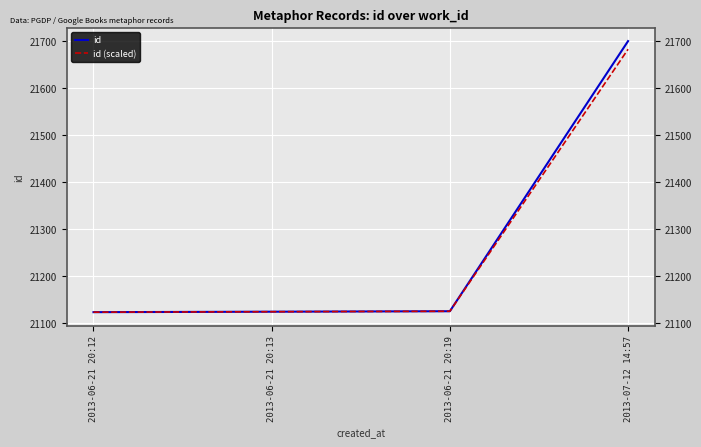

Is it true that id equals 21125.0 at 2013-06-21 20:19?

True